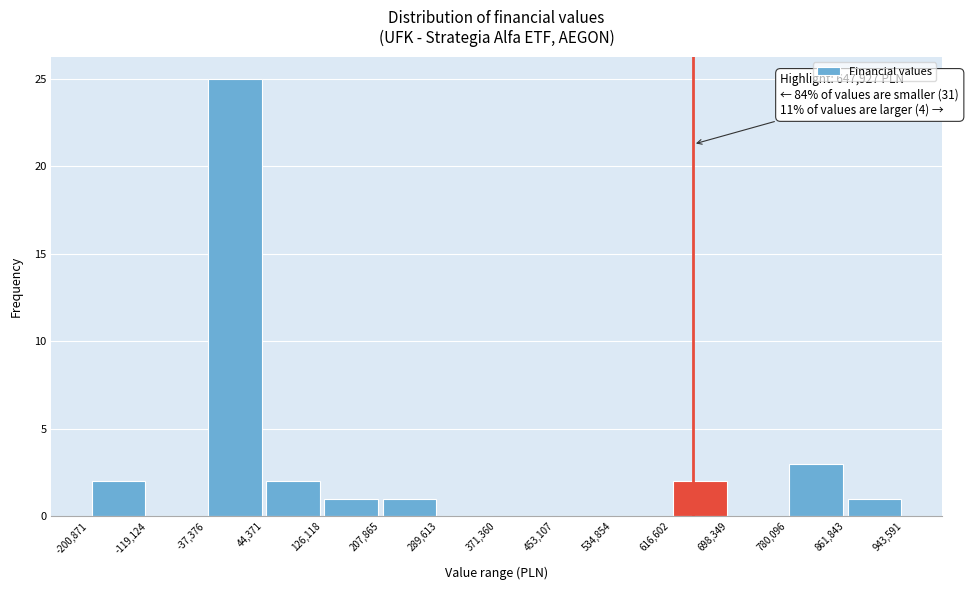

Which range on the x-axis has the tallest bar?

-37,376 to 44,371